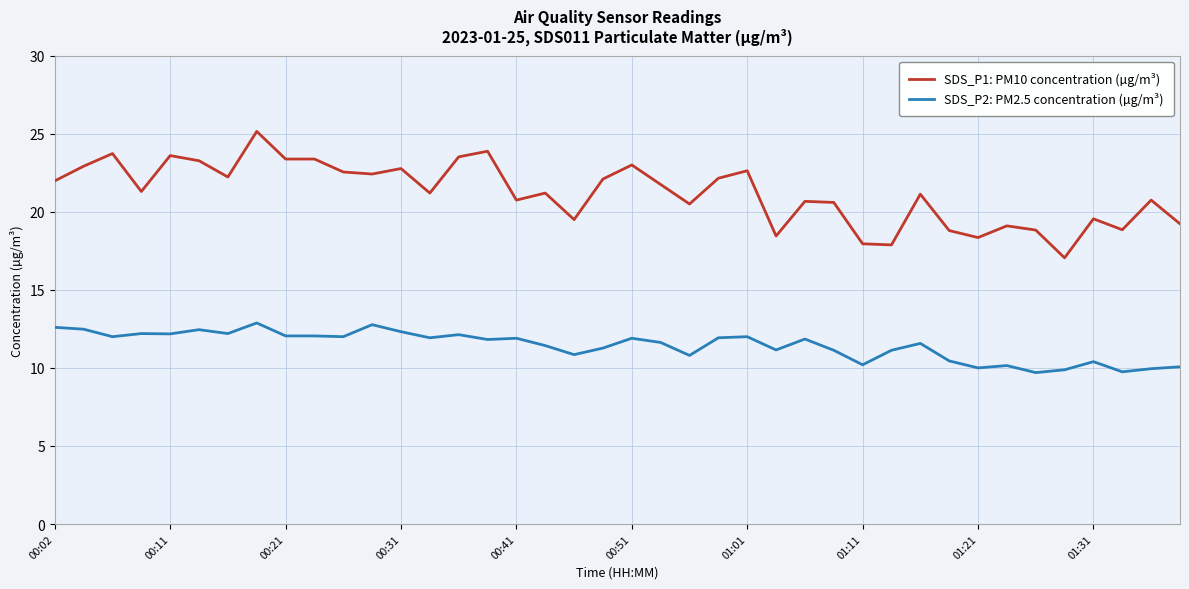

Which series has the largest range (max minus min)?

SDS_P1: PM10 concentration (µg/m³)